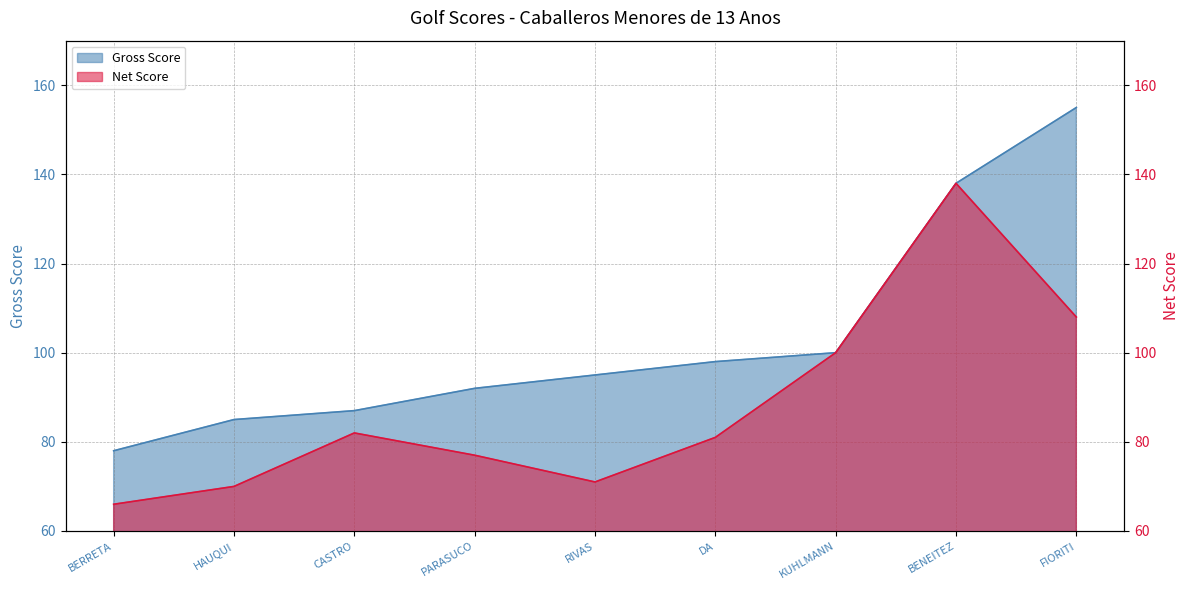

True or false: Gross Score has more than 2 interior local peaks.

False